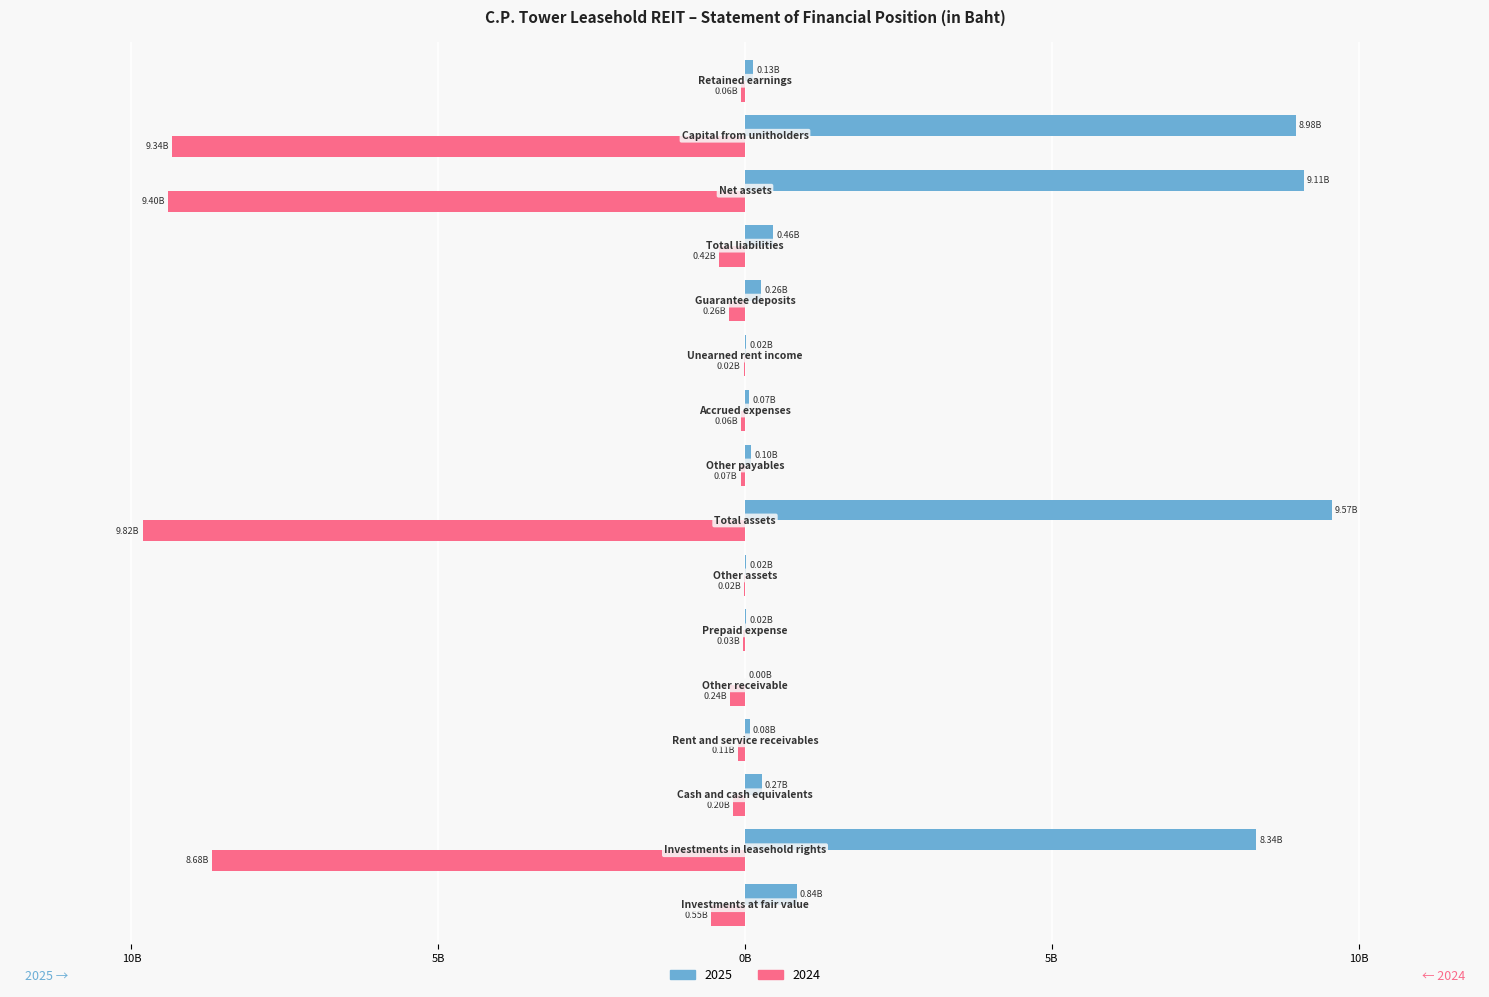

What are all the series names shown in the legend?

2025, 2024